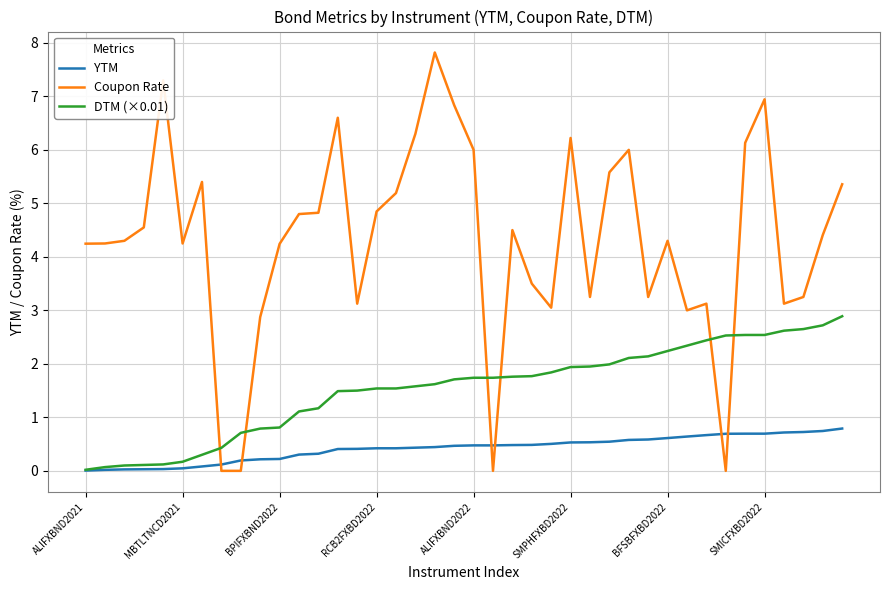

What is the highest value of the Coupon Rate series?

7.8